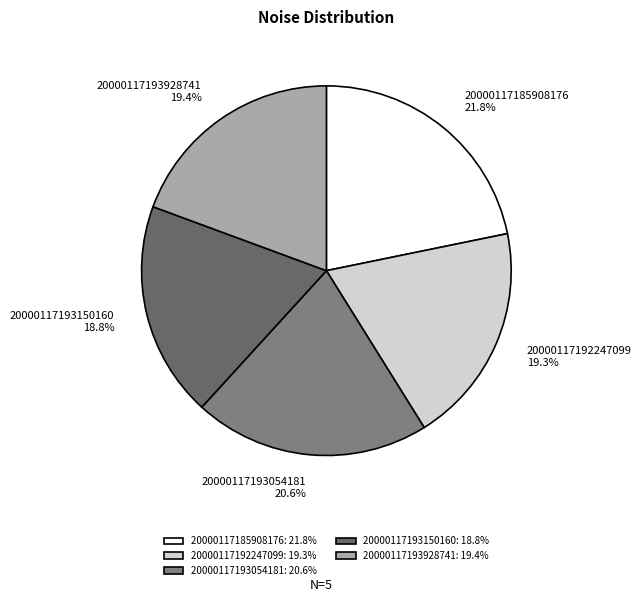

What is the ratio of the value at 20000117193054181 20.6% to the value at 20000117192247099 19.3%?

1.1